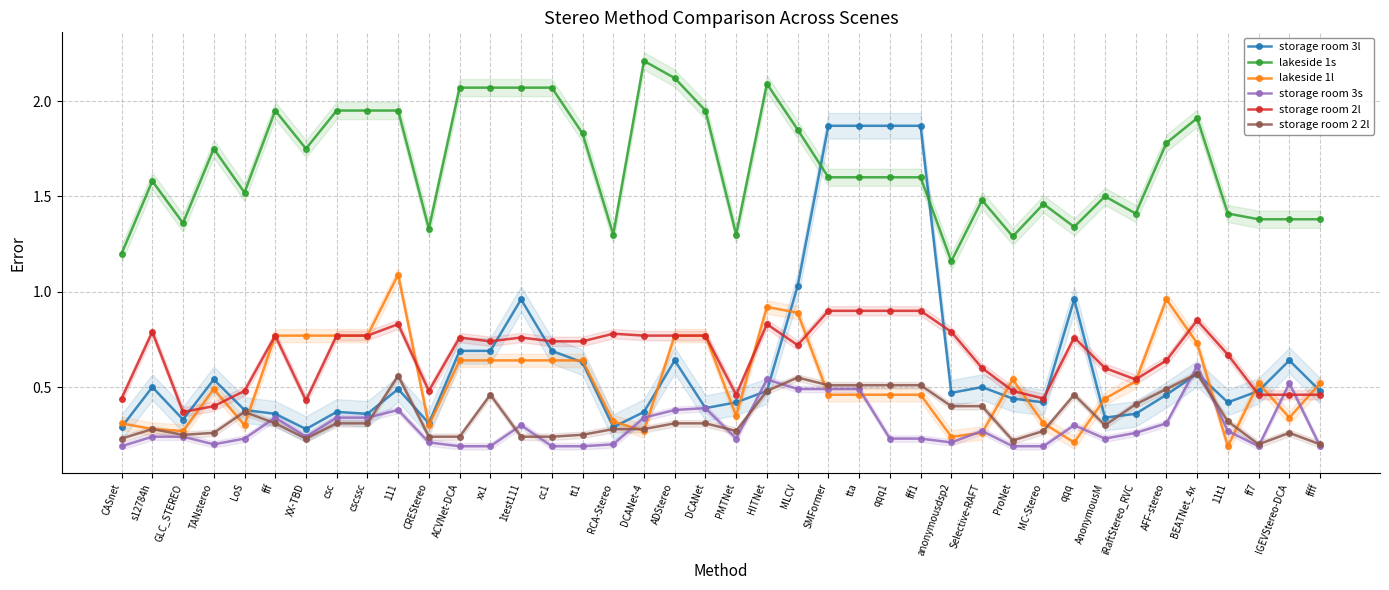

At which label does lakeside 1l reach its peak?

111